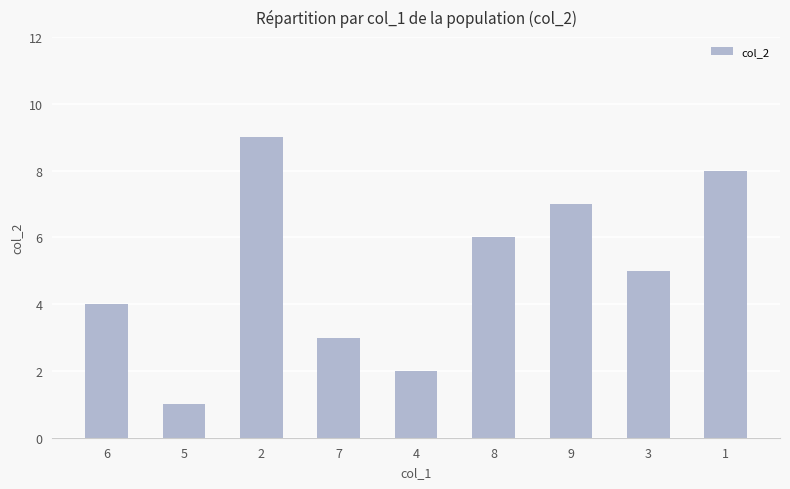

Approximately how many times larger is the value at 4 compared to 3?

0.4